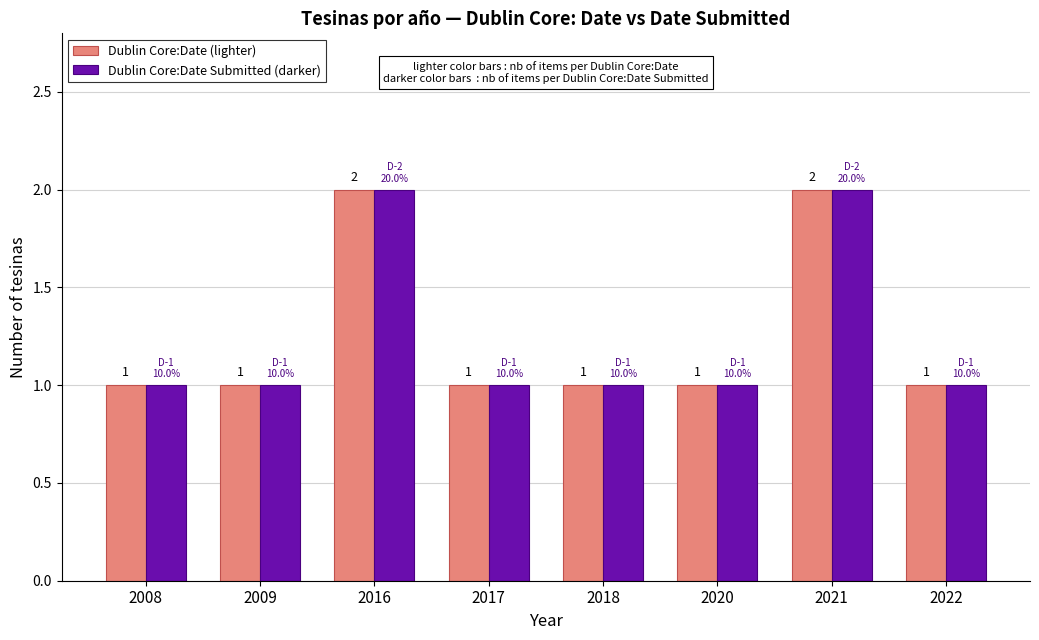

Is it true that Dublin Core:Date Submitted (darker) equals 2 at 2021?

True